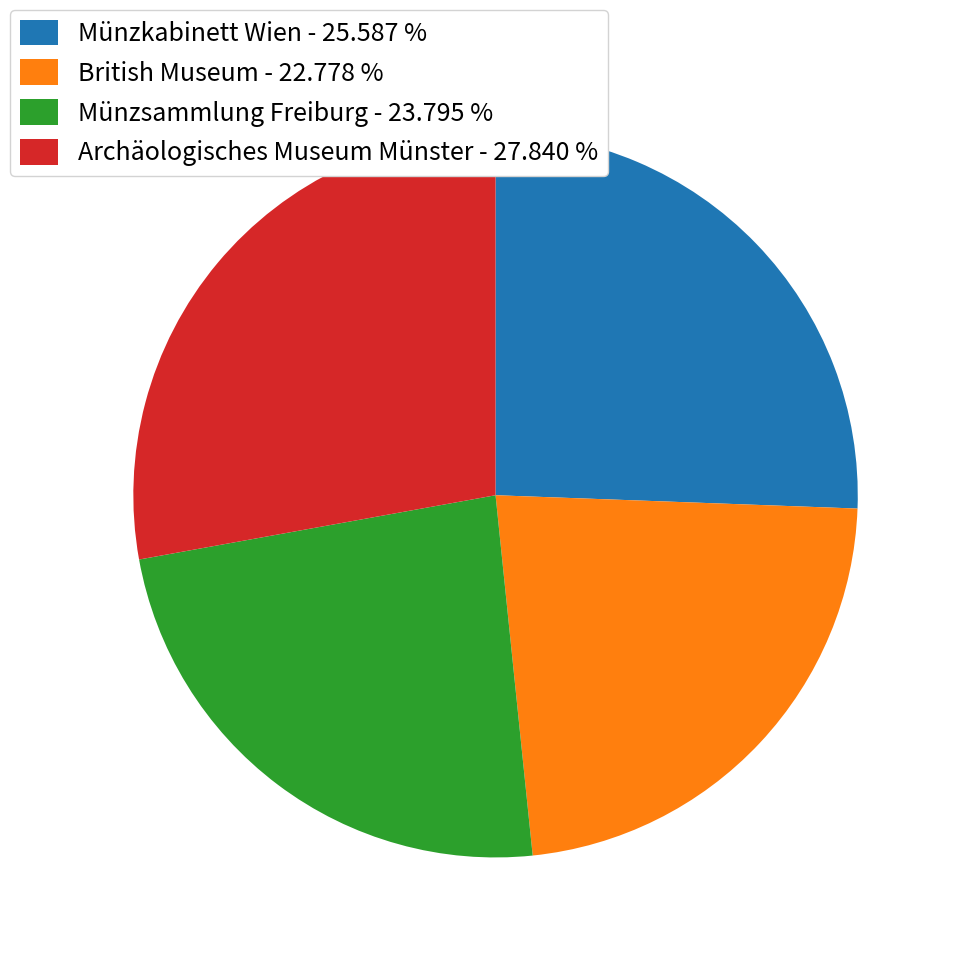

Between British Museum - 22.778 % and Archäologisches Museum Münster - 27.840 %, which is larger?

Archäologisches Museum Münster - 27.840 %